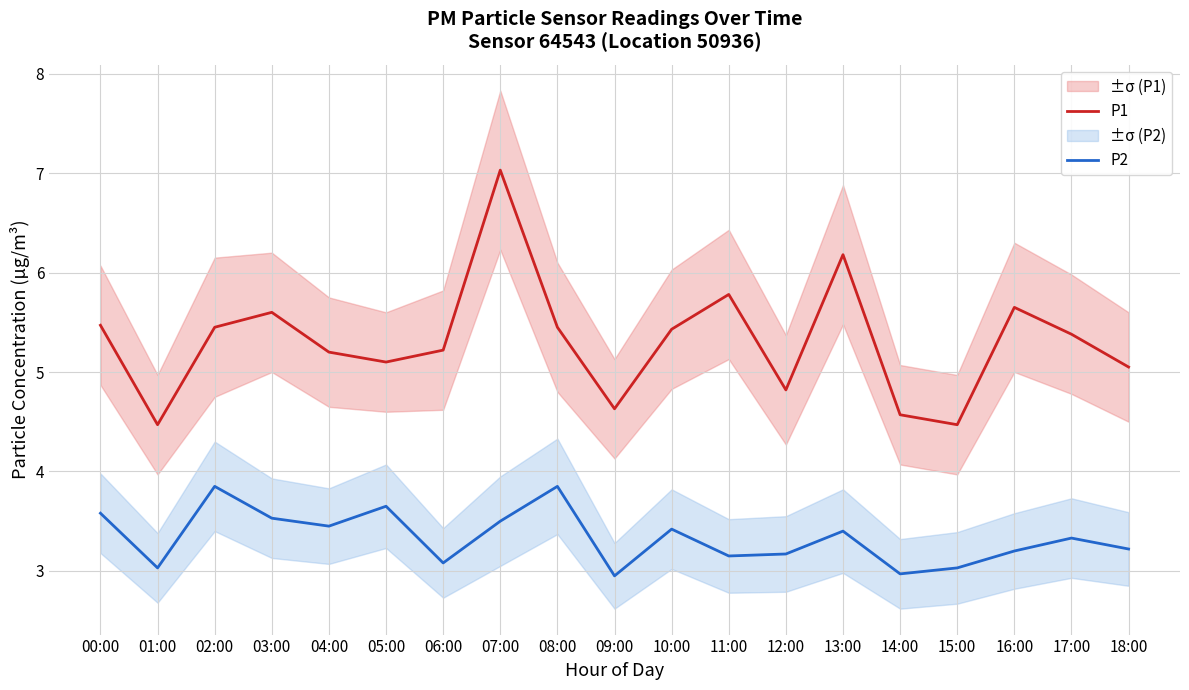

True or false: P1 and P2 intersect in this chart.

False